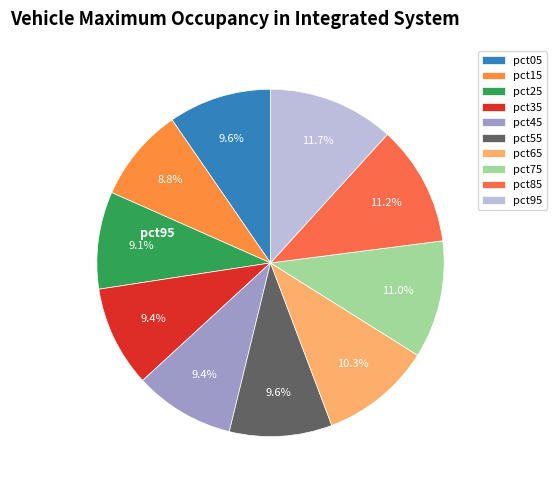

To the nearest percent, what percentage of the pie is pct65?

10%